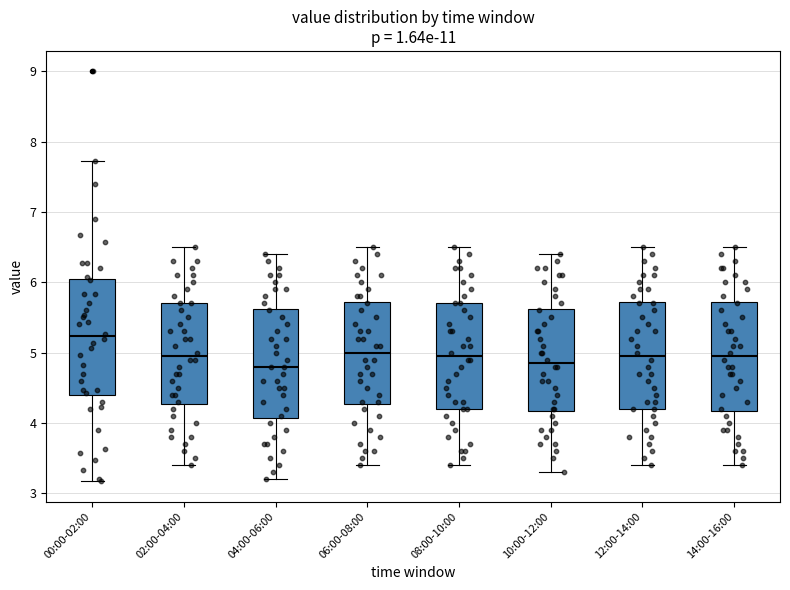

Where does the median line of the box for 02:00-04:00 sit on the y-axis? The values are not printed on the chart, so give them approximately, as read against the axis.

5.0